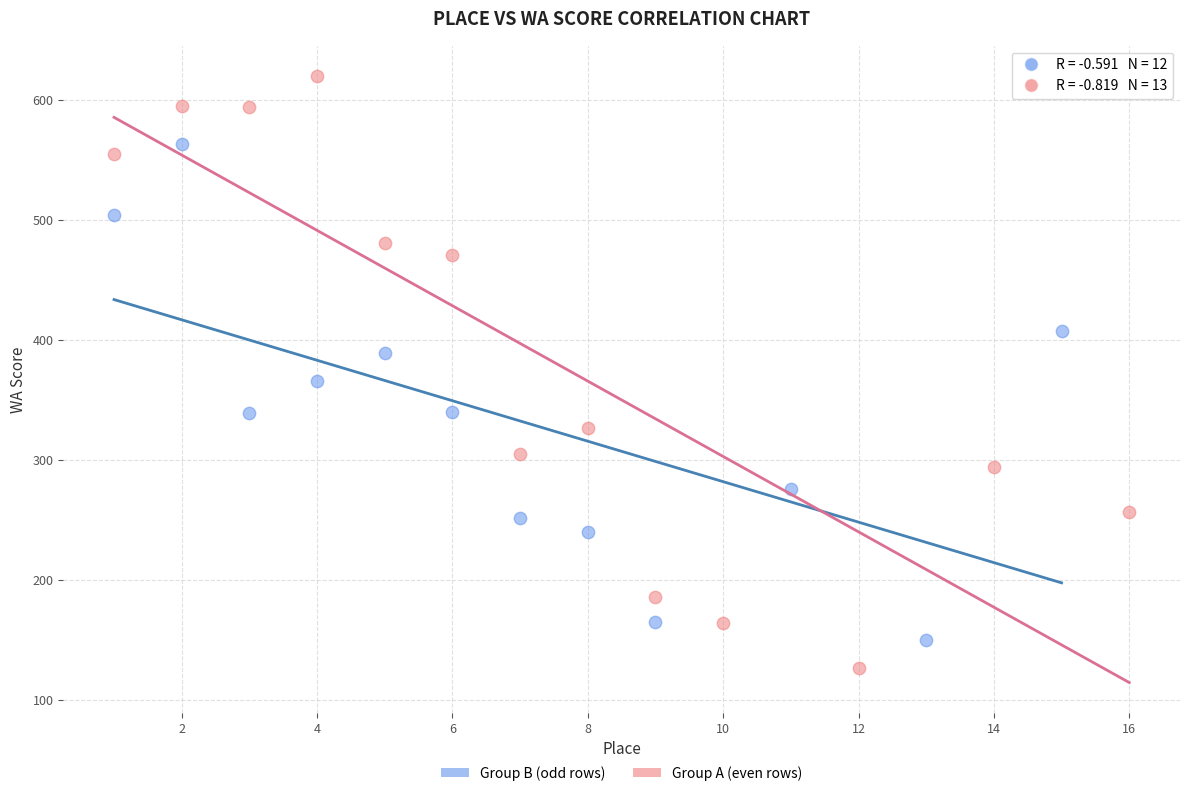

Which series has the largest Y range (max minus min)?

Group A (even rows)